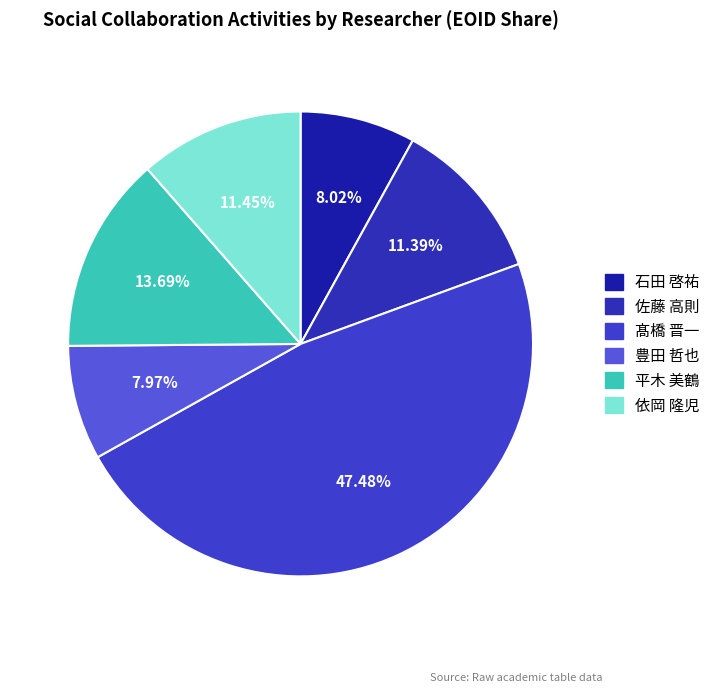

How many slices are in this pie chart?

6